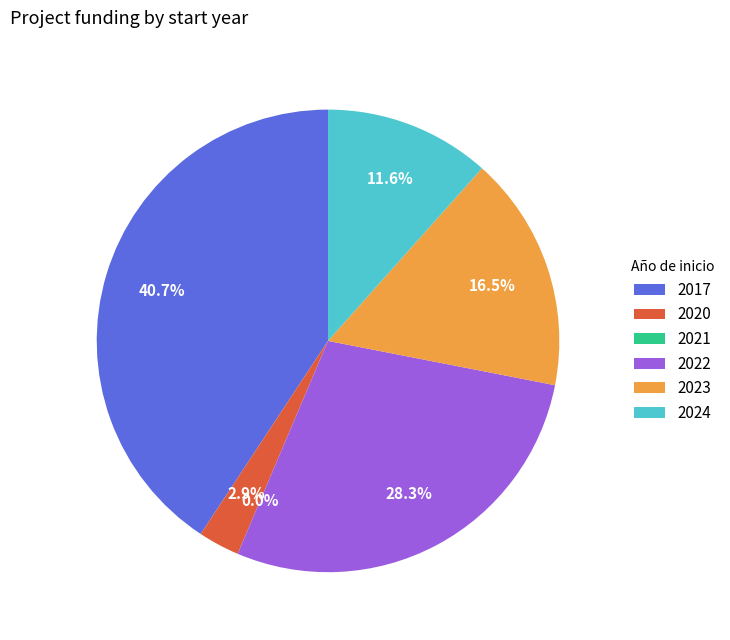

Is the sum of 2017 and 2023 greater than half?

Yes